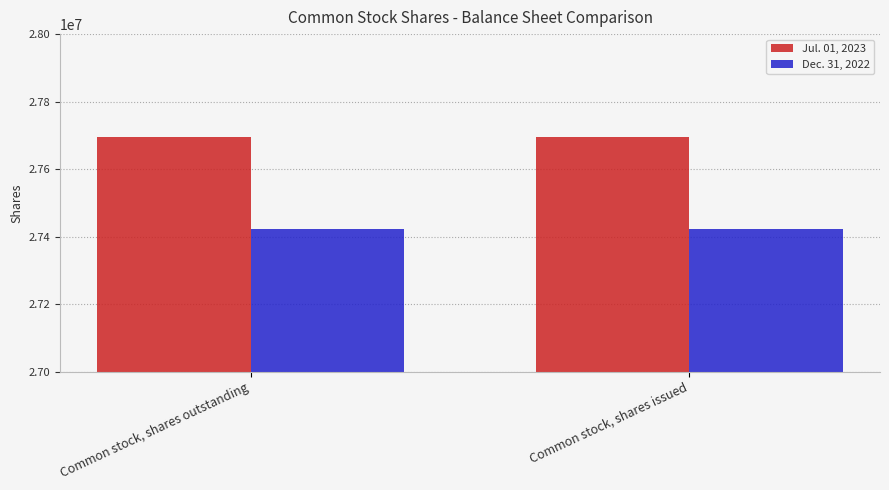

The Dec. 31, 2022 series shows 27423000 at Common stock, shares outstanding. True or false?

True